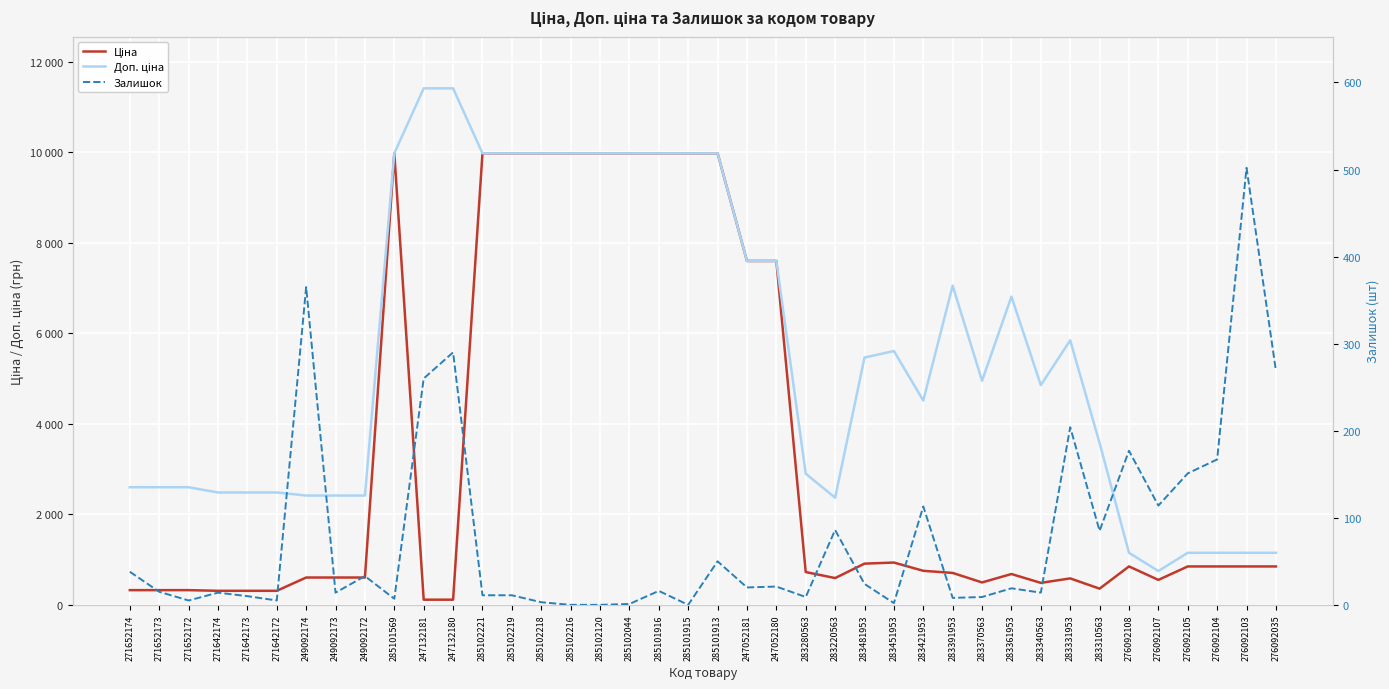

Rank the categories by Залишок value from highest to lowest.

276092103, 249092174, 247132180, 276092035, 247132181, 283331953, 276092108, 276092104, 276092105, 276092107, 283421953, 283220563, 283310563, 285101913, 271652174, 249092172, 283481953, 247052180, 247052181, 283361953, 285101916, 271652173, 271642174, 249092173, 283340563, 285102221, 285102219, 271642173, 283280563, 283370563, 283391953, 285101569, 271652172, 271642172, 285102218, 283451953, 285102044, 285102216, 285102120, 285101915